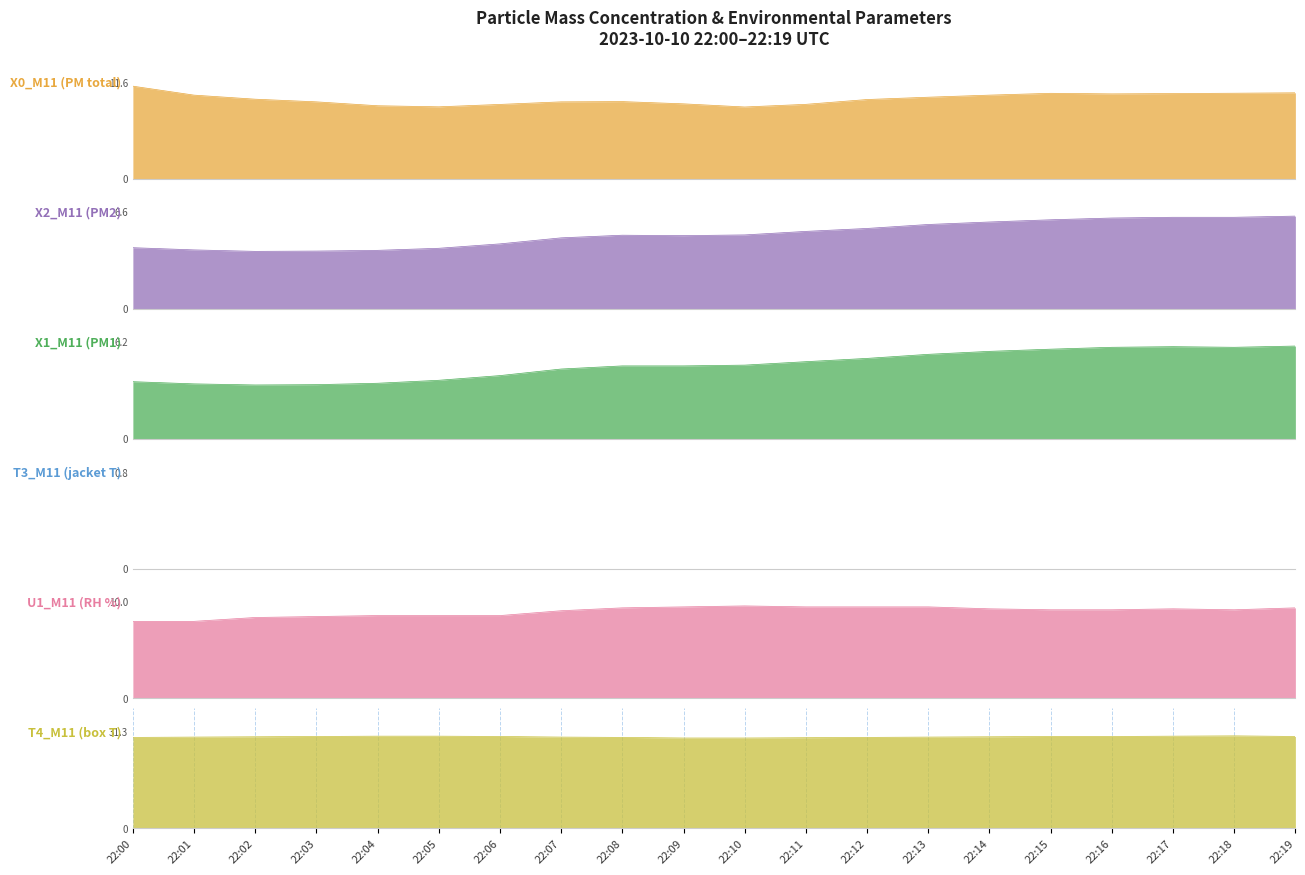

Reading left to right, list all the values displayed in this chart.

X0_M11: 22:00=11.2	22:01=10.1	22:02=9.6	22:03=9.3	22:04=8.8	22:05=8.7	22:06=9.0	22:07=9.3	22:08=9.3	22:09=9.0	22:10=8.7	22:11=9.0	22:12=9.6	22:13=9.8	22:14=10.1	22:15=10.3	22:16=10.2	22:17=10.3	22:18=10.3	22:19=10.4
X2_M11: 22:00=4.2	22:01=4.0	22:02=3.9	22:03=3.9	22:04=4.0	22:05=4.1	22:06=4.4	22:07=4.8	22:08=5.0	22:09=5.0	22:10=5.0	22:11=5.3	22:12=5.5	22:13=5.7	22:14=5.9	22:15=6.0	22:16=6.2	22:17=6.2	22:18=6.2	22:19=6.3
X1_M11: 22:00=3.6	22:01=3.5	22:02=3.4	22:03=3.5	22:04=3.5	22:05=3.7	22:06=4.0	22:07=4.5	22:08=4.7	22:09=4.7	22:10=4.7	22:11=4.9	22:12=5.1	22:13=5.4	22:14=5.6	22:15=5.7	22:16=5.8	22:17=5.9	22:18=5.8	22:19=5.9
U1_M11: 22:00=8.0	22:01=8.0	22:02=8.4	22:03=8.5	22:04=8.6	22:05=8.6	22:06=8.6	22:07=9.1	22:08=9.4	22:09=9.5	22:10=9.6	22:11=9.5	22:12=9.5	22:13=9.5	22:14=9.3	22:15=9.2	22:16=9.2	22:17=9.3	22:18=9.2	22:19=9.4
T4_M11: 22:00=29.6	22:01=29.7	22:02=29.8	22:03=29.9	22:04=30.0	22:05=30.0	22:06=29.9	22:07=29.7	22:08=29.6	22:09=29.4	22:10=29.4	22:11=29.5	22:12=29.6	22:13=29.7	22:14=29.8	22:15=29.9	22:16=29.9	22:17=30.0	22:18=30.1	22:19=29.9